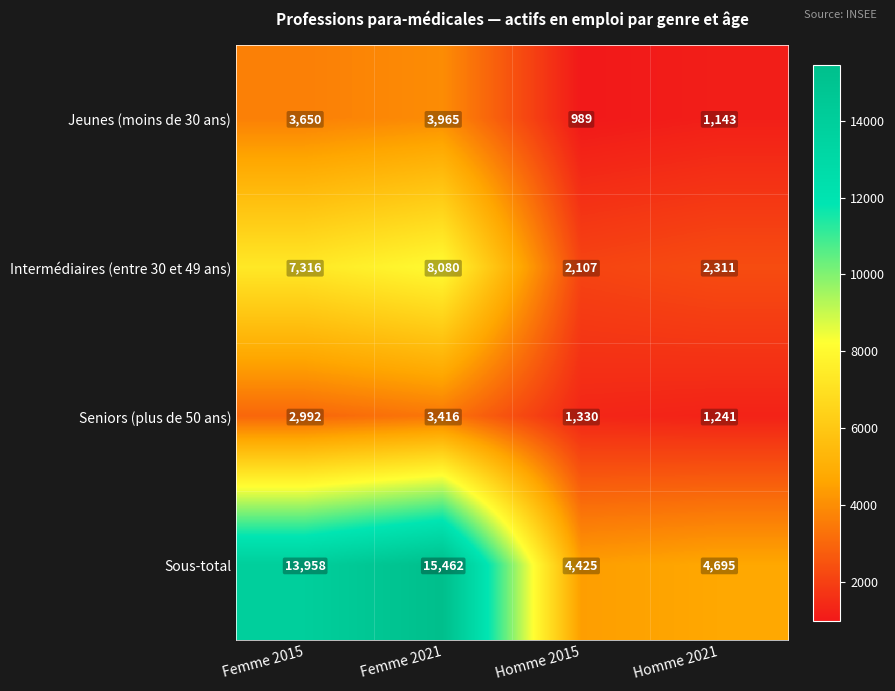

Between Femme 2015 and Femme 2021, which series saw the biggest shift?

Sous-total